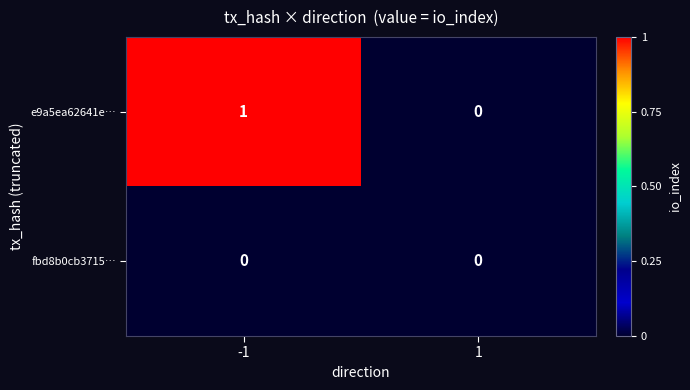

Reading left to right, extract all data points from this chart.

e9a5ea62641e…: -1=1	1=0
fbd8b0cb3715…: -1=0	1=0